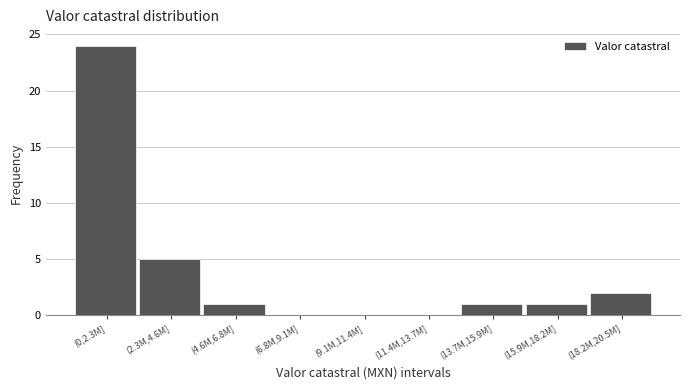

Reading left to right, transcribe all the data shown in this chart.

(0,2.3M]=24	(2.3M,4.6M]=5	(4.6M,6.8M]=1	(6.8M,9.1M]=0	(9.1M,11.4M]=0	(11.4M,13.7M]=0	(13.7M,15.9M]=1	(15.9M,18.2M]=1	(18.2M,20.5M]=2